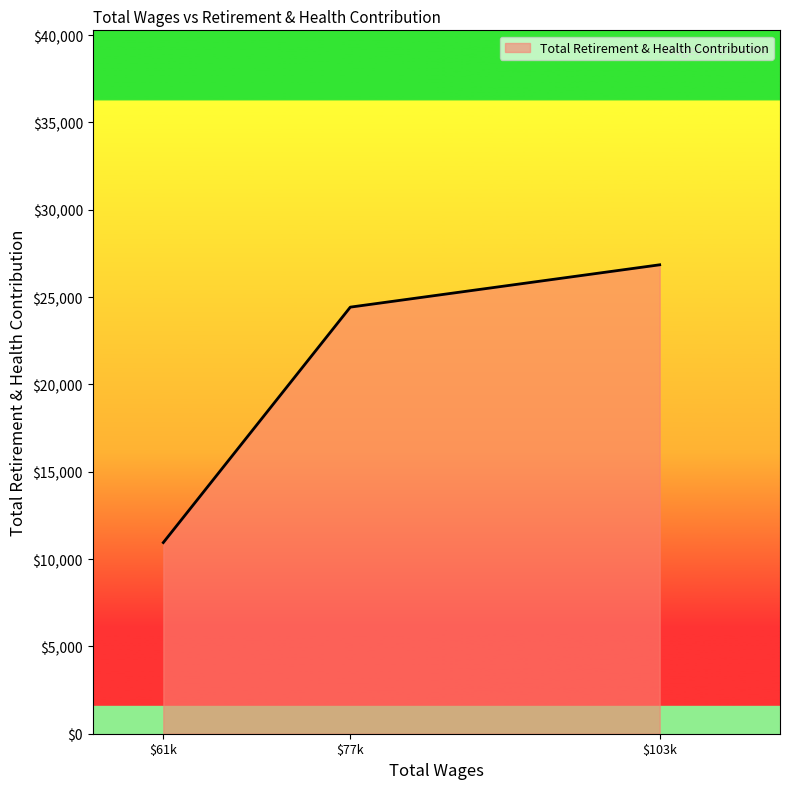

Reading left to right, transcribe all the data shown in this chart.

10945	24424	26848